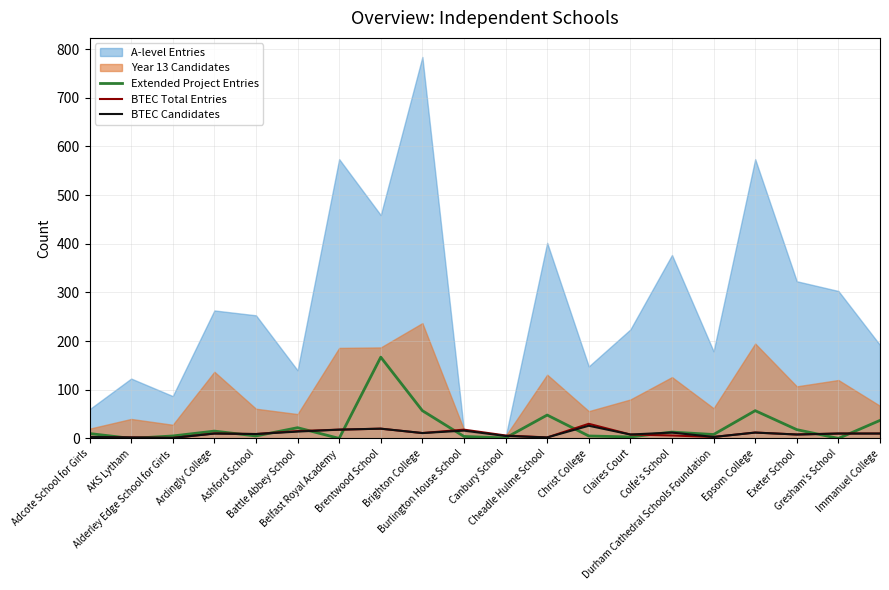

What is the sum of the Extended Project Entries values at Durham Cathedral Schools Foundation and Epsom College?

65